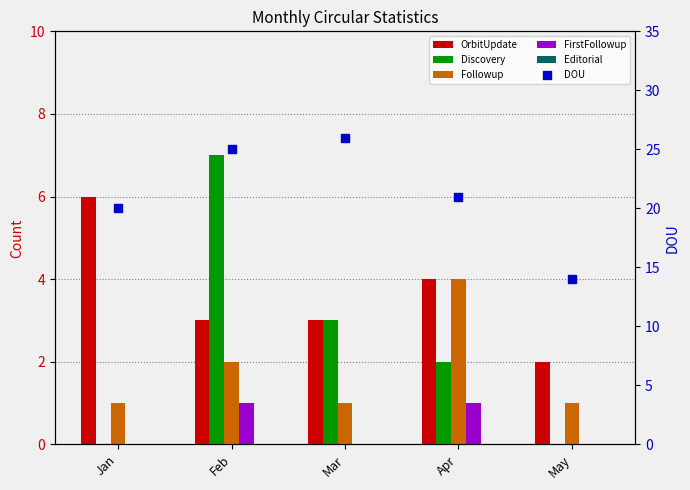

What are all the series names shown in the legend?

OrbitUpdate, Discovery, Followup, FirstFollowup, Editorial, DOU